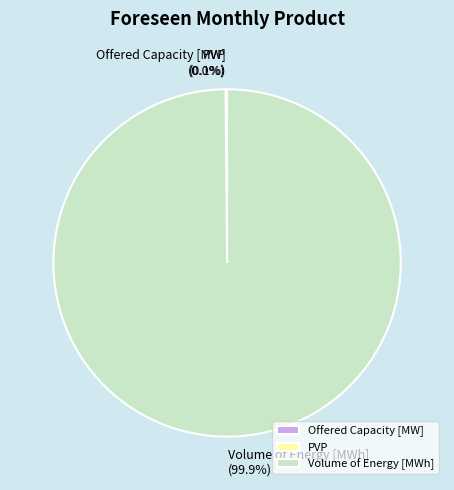

Which slice represents more than half of the pie?

Volume of Energy [MWh]